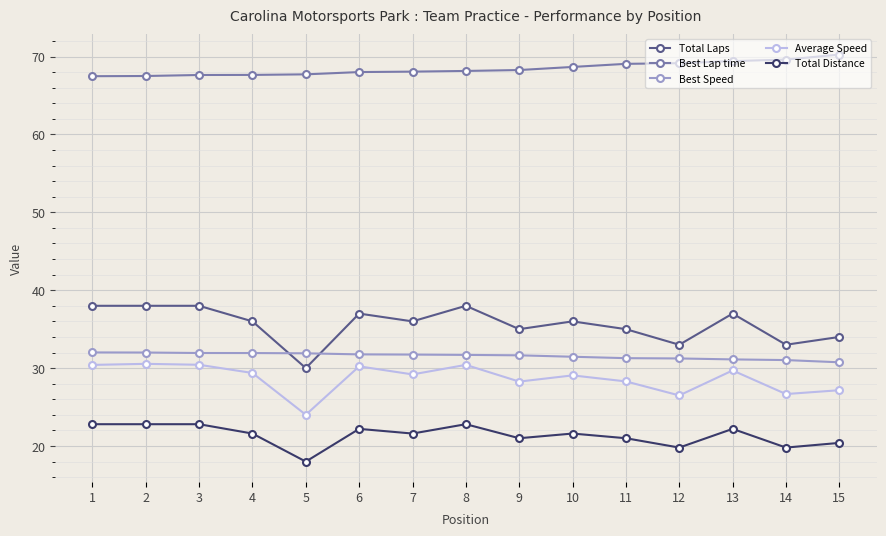

True or false: Total Distance has more than 1 interior local peaks.

True